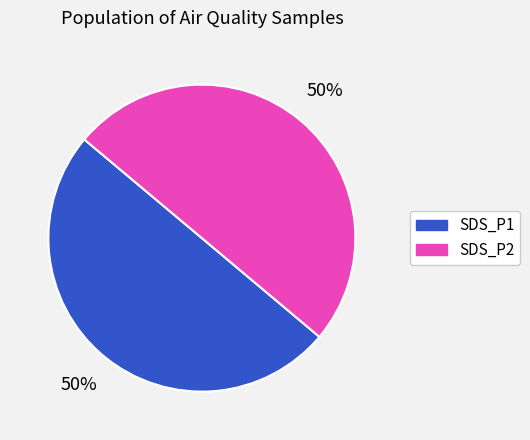

Do SDS_P2 and SDS_P1 together represent more than half of the pie?

Yes